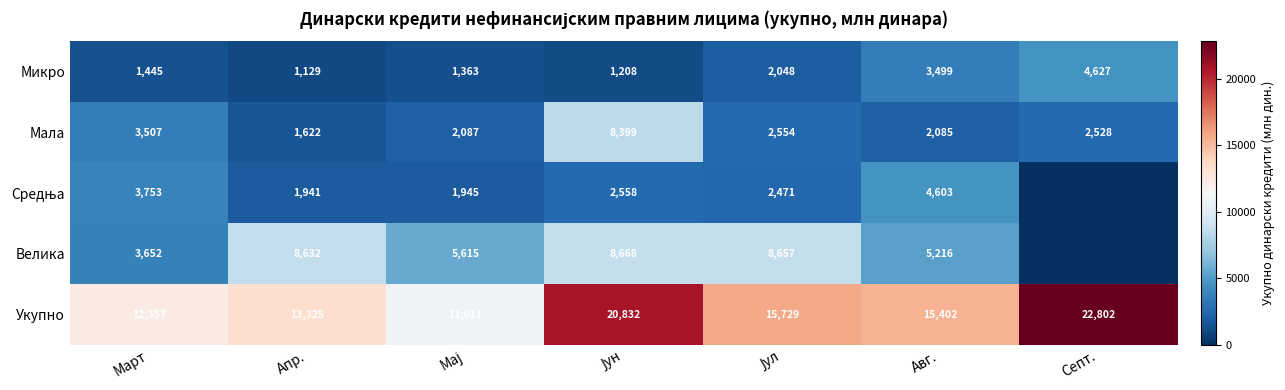

At which label is Мала closest to 5010?

Март